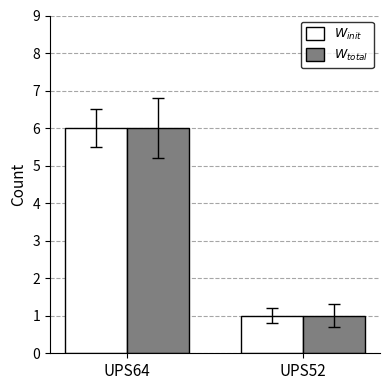

Are the bars grouped side by side (vs. stacked)?

Yes